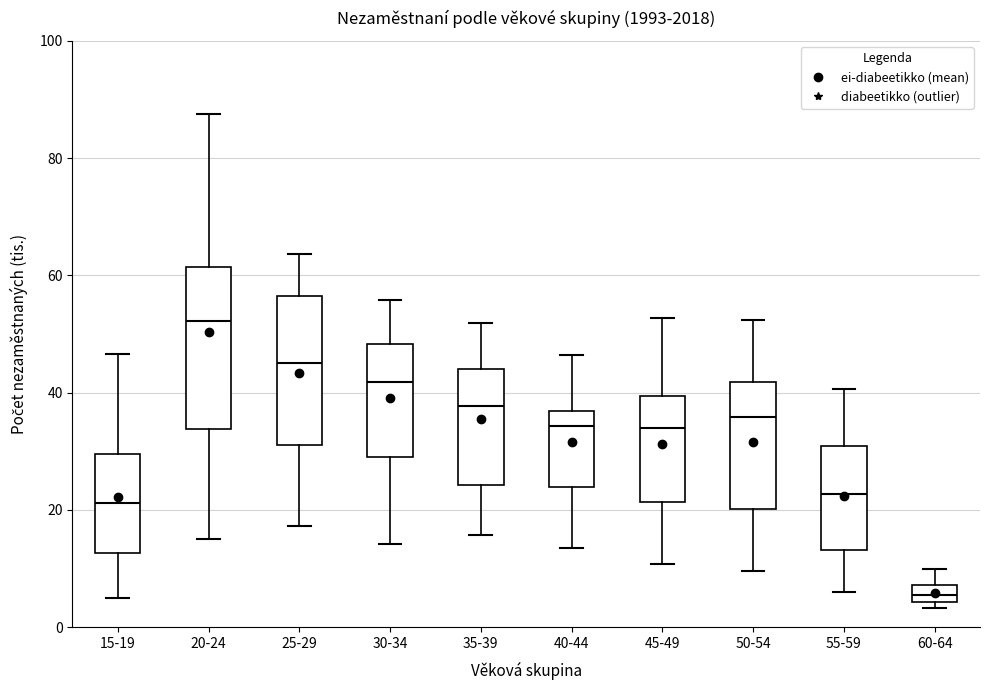

Comparing the boxes themselves (not the whiskers), which one is the tallest?

20-24